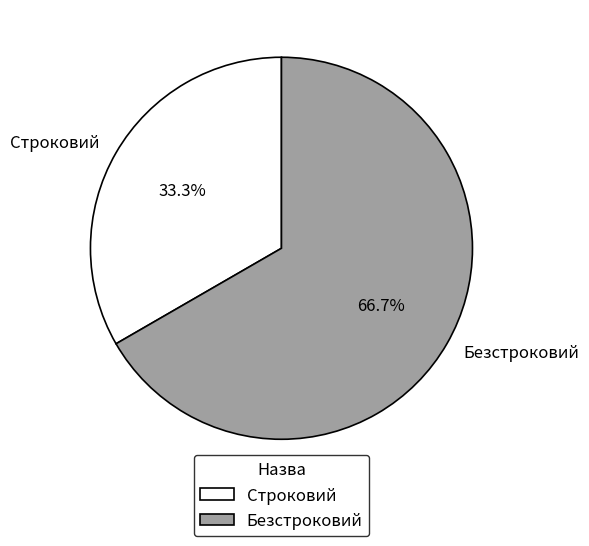

To the nearest percent, what percentage of the pie is Строковий?

33%